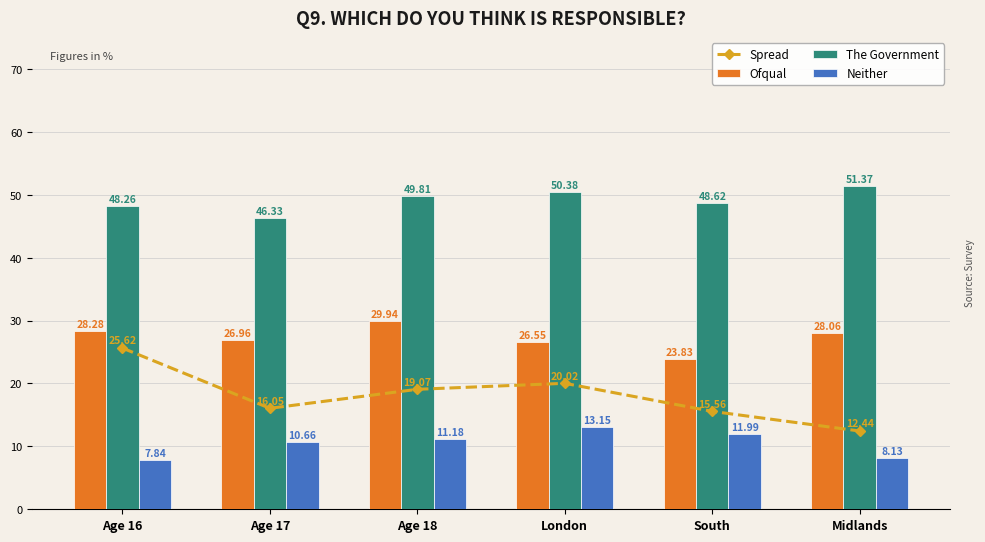

Reading left to right, list all the values displayed in this chart.

Spread: 25.6	16.1	19.1	20.0	15.6	12.4
Ofqual: 28.3	27.0	29.9	26.6	23.8	28.1
The Government: 48.3	46.3	49.8	50.4	48.6	51.4
Neither: 7.8	10.7	11.2	13.2	12.0	8.1